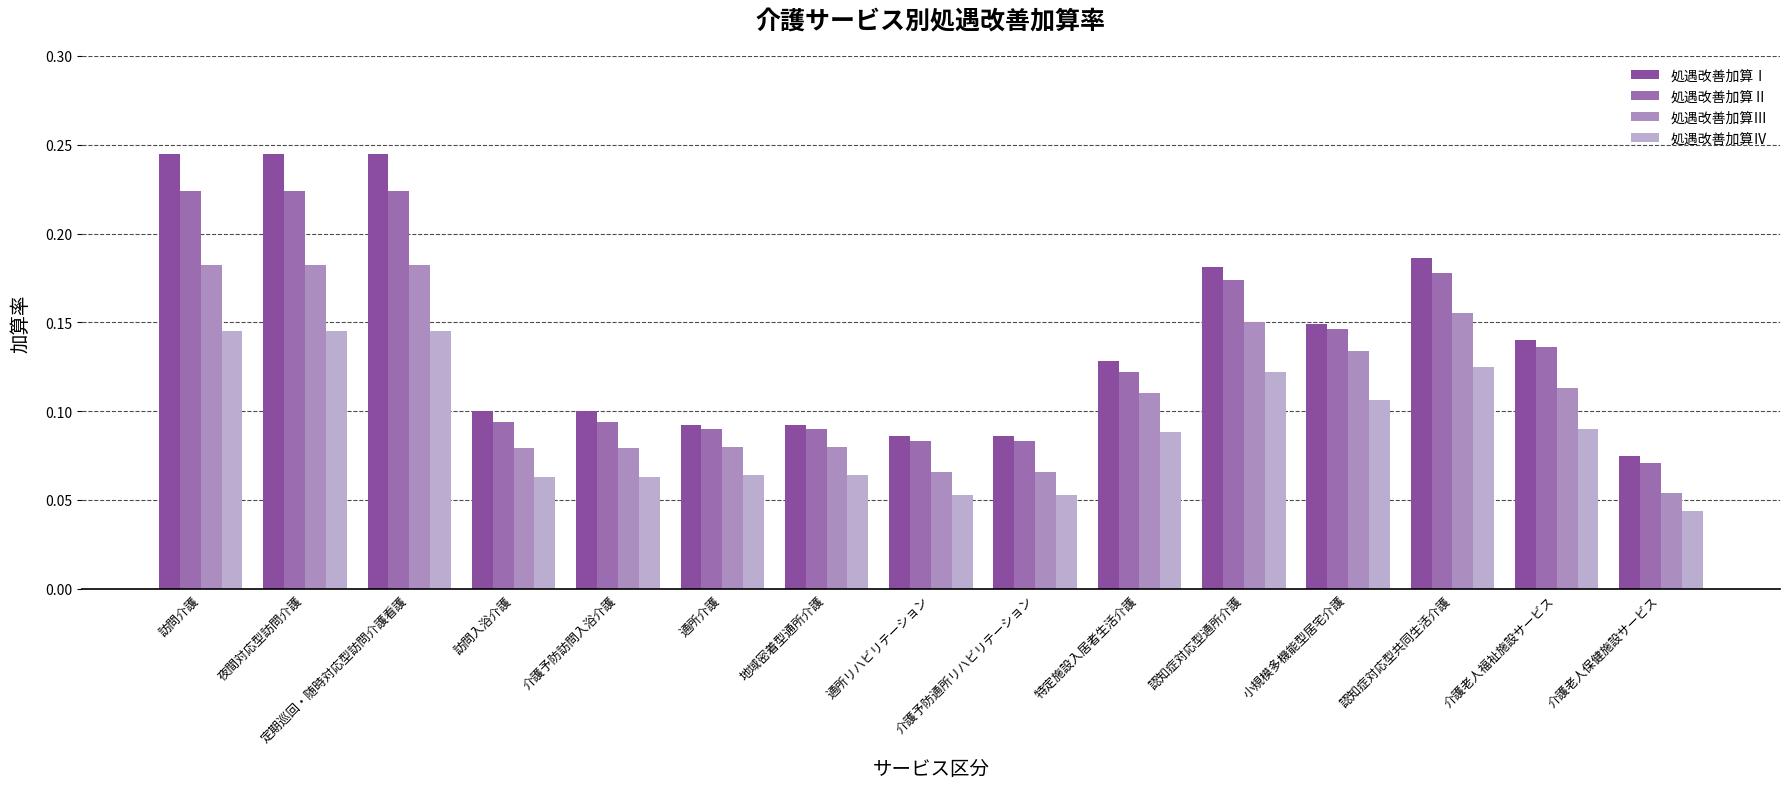

Reading left to right, what are all the values shown in this chart?

処遇改善加算Ⅰ: 0.2	0.2	0.2	0.1	0.1	0.1	0.1	0.1	0.1	0.1	0.2	0.1	0.2	0.1	0.1
処遇改善加算Ⅱ: 0.2	0.2	0.2	0.1	0.1	0.1	0.1	0.1	0.1	0.1	0.2	0.1	0.2	0.1	0.1
処遇改善加算Ⅲ: 0.2	0.2	0.2	0.1	0.1	0.1	0.1	0.1	0.1	0.1	0.1	0.1	0.2	0.1	0.1
処遇改善加算Ⅳ: 0.1	0.1	0.1	0.1	0.1	0.1	0.1	0.1	0.1	0.1	0.1	0.1	0.1	0.1	0.0